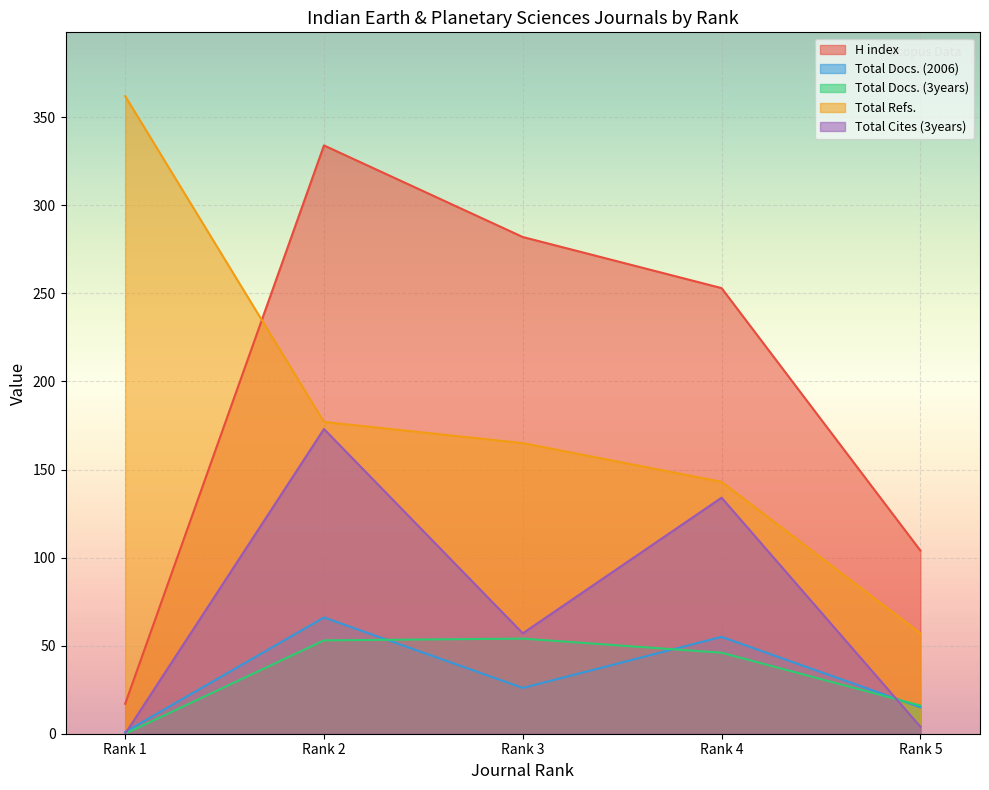

At Rank 1, list the series in order from largest to smallest.

Total Refs., H index, Total Docs. (2006), Total Docs. (3years), Total Cites (3years)